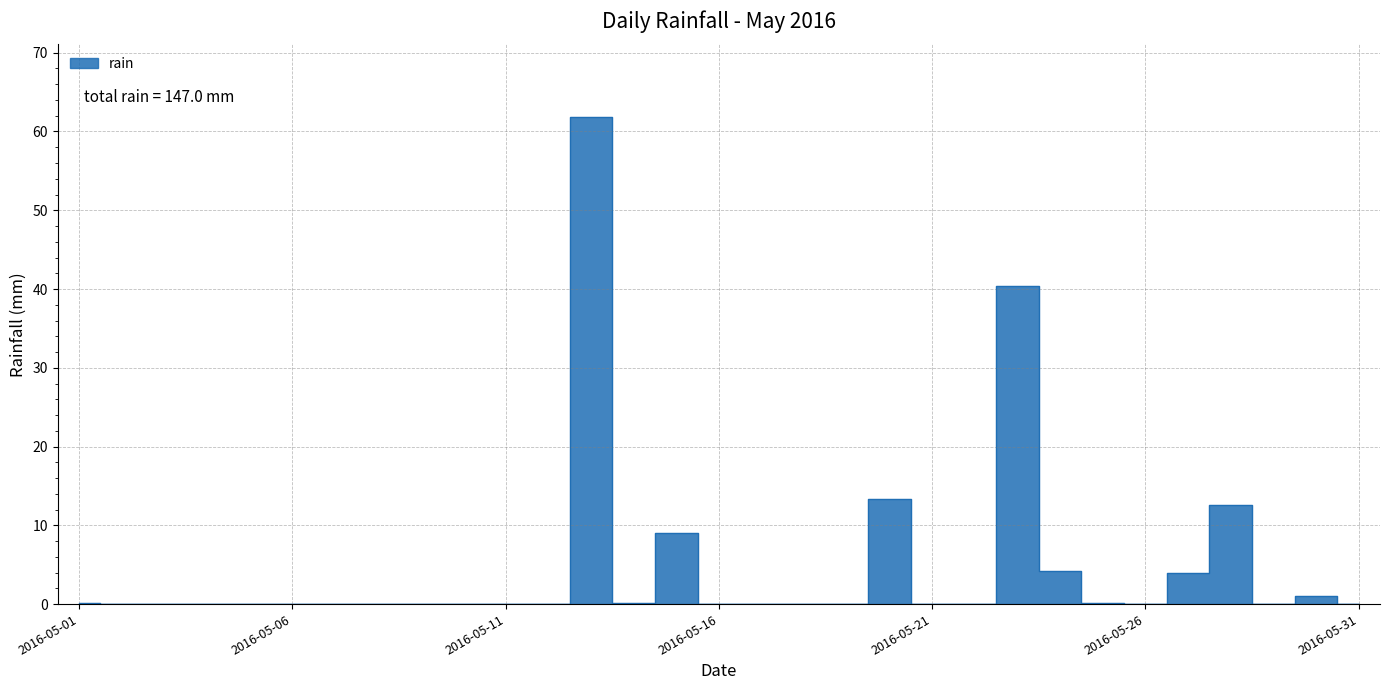

List the labels in order of value, largest first.

2016-05-13, 2016-05-23, 2016-05-20, 2016-05-28, 2016-05-15, 2016-05-24, 2016-05-27, 2016-05-30, 2016-05-01, 2016-05-14, 2016-05-25, 2016-05-02, 2016-05-03, 2016-05-04, 2016-05-05, 2016-05-06, 2016-05-07, 2016-05-08, 2016-05-09, 2016-05-10, 2016-05-11, 2016-05-12, 2016-05-16, 2016-05-17, 2016-05-18, 2016-05-19, 2016-05-21, 2016-05-22, 2016-05-26, 2016-05-29, 2016-05-31